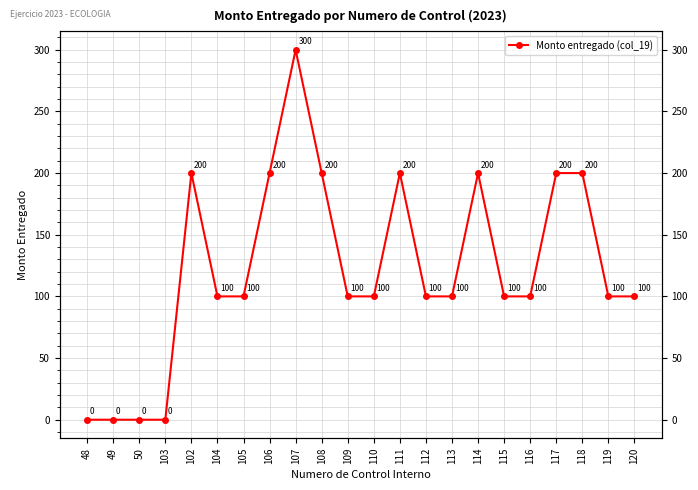

List the labels in order of value, smallest first.

48, 49, 50, 103, 104, 105, 109, 110, 112, 113, 115, 116, 119, 120, 102, 106, 108, 111, 114, 117, 118, 107